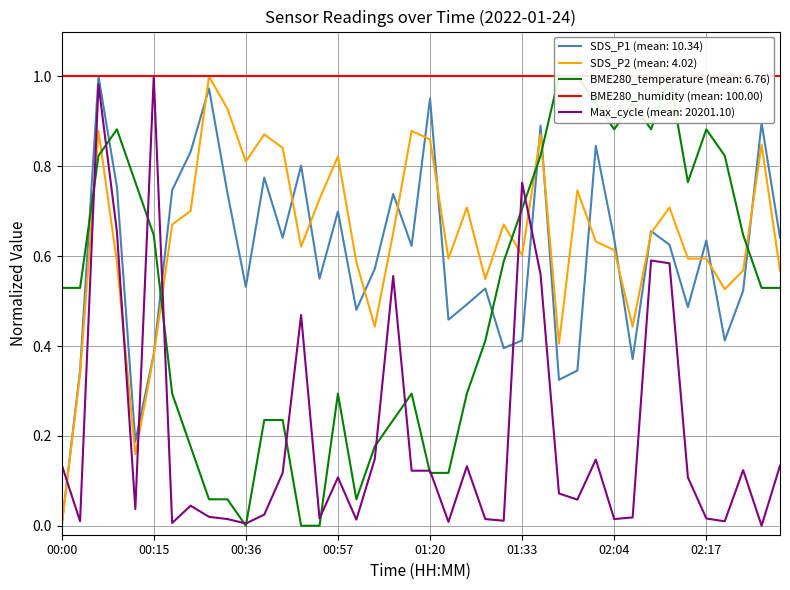

Read the BME280_temperature value at 01:07.

0.3